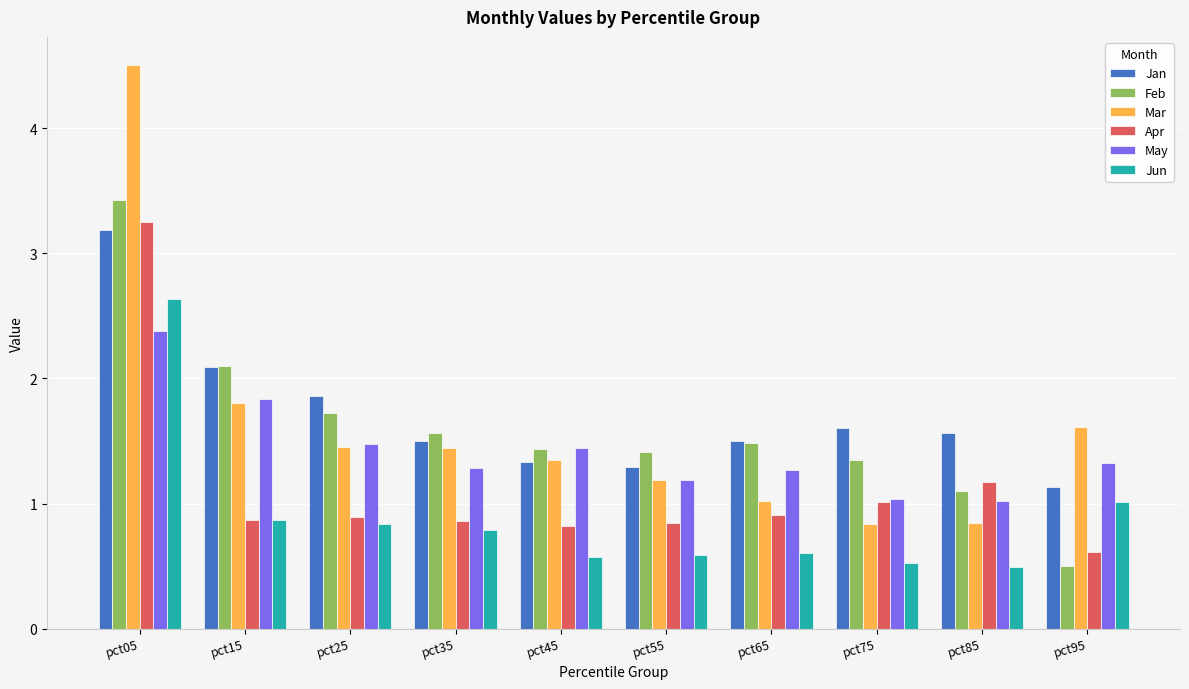

Is it true that May equals 2.8 at pct15?

False